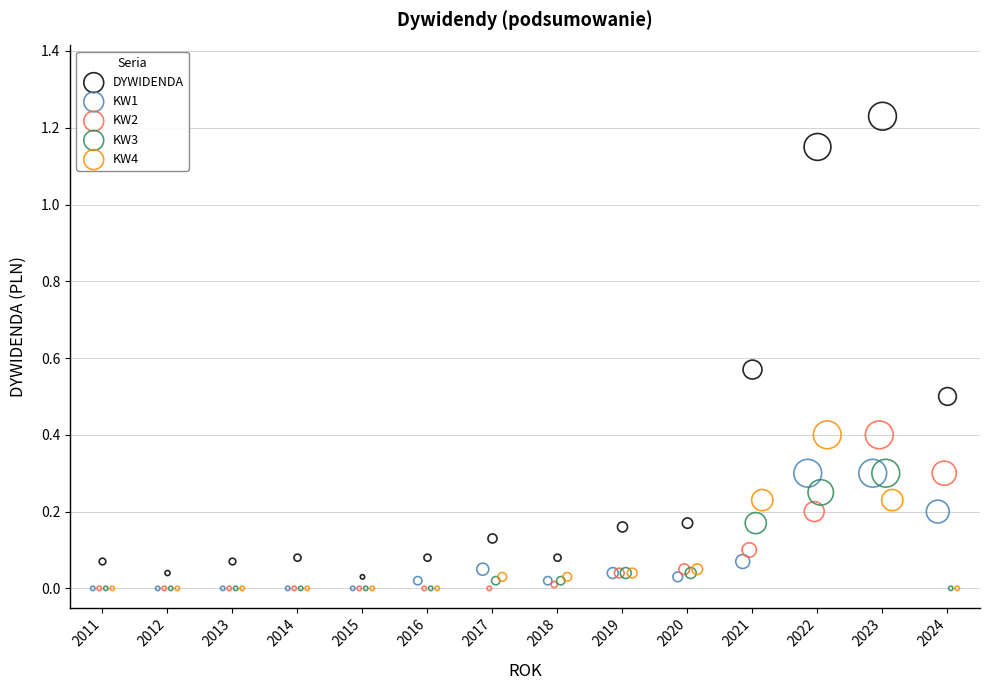

Which series has the widest spread of Y values?

DYWIDENDA